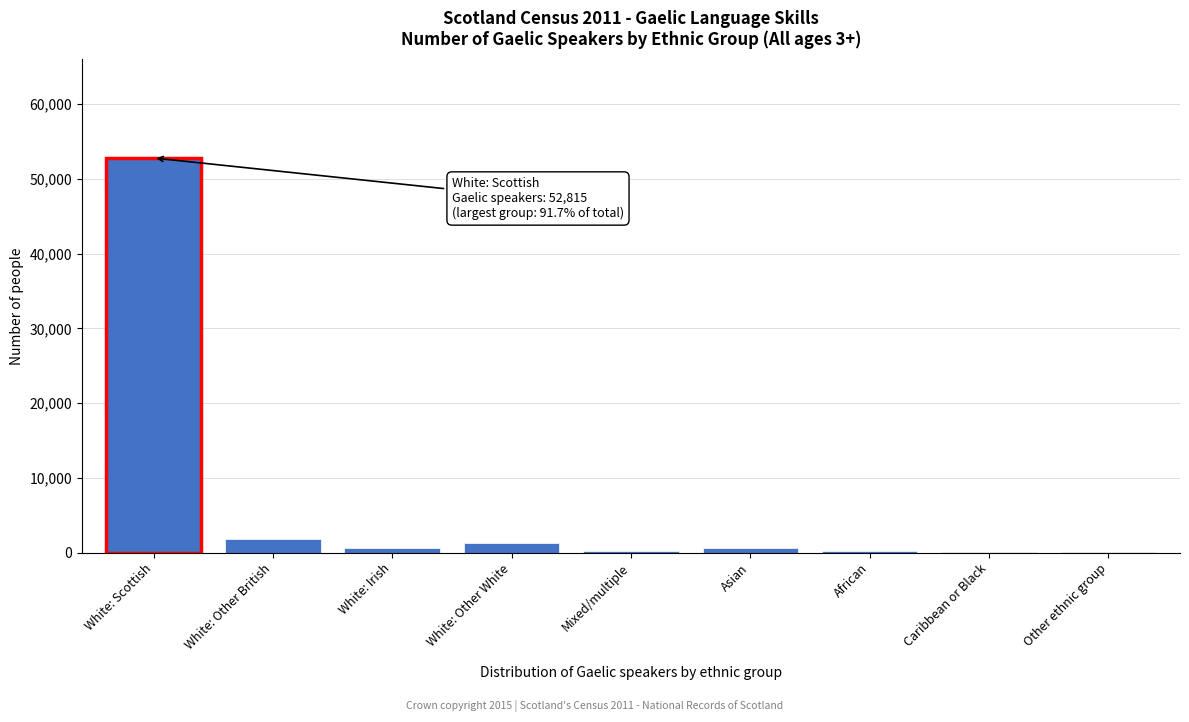

What is the sum of all values?

57602